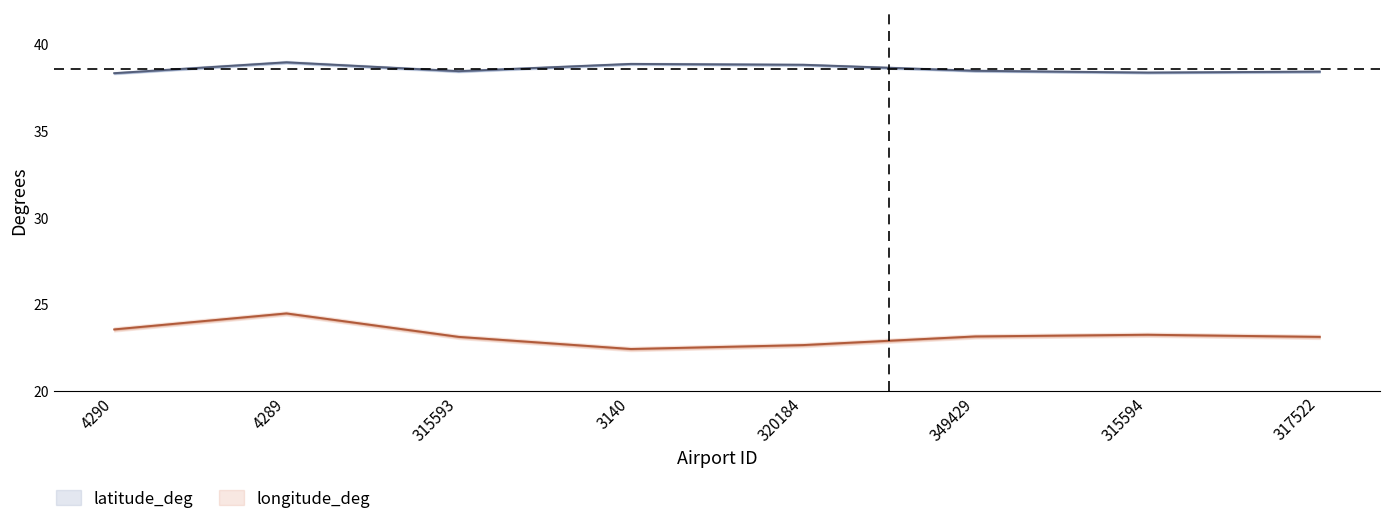

True or false: latitude_deg and longitude_deg cross at least once.

False